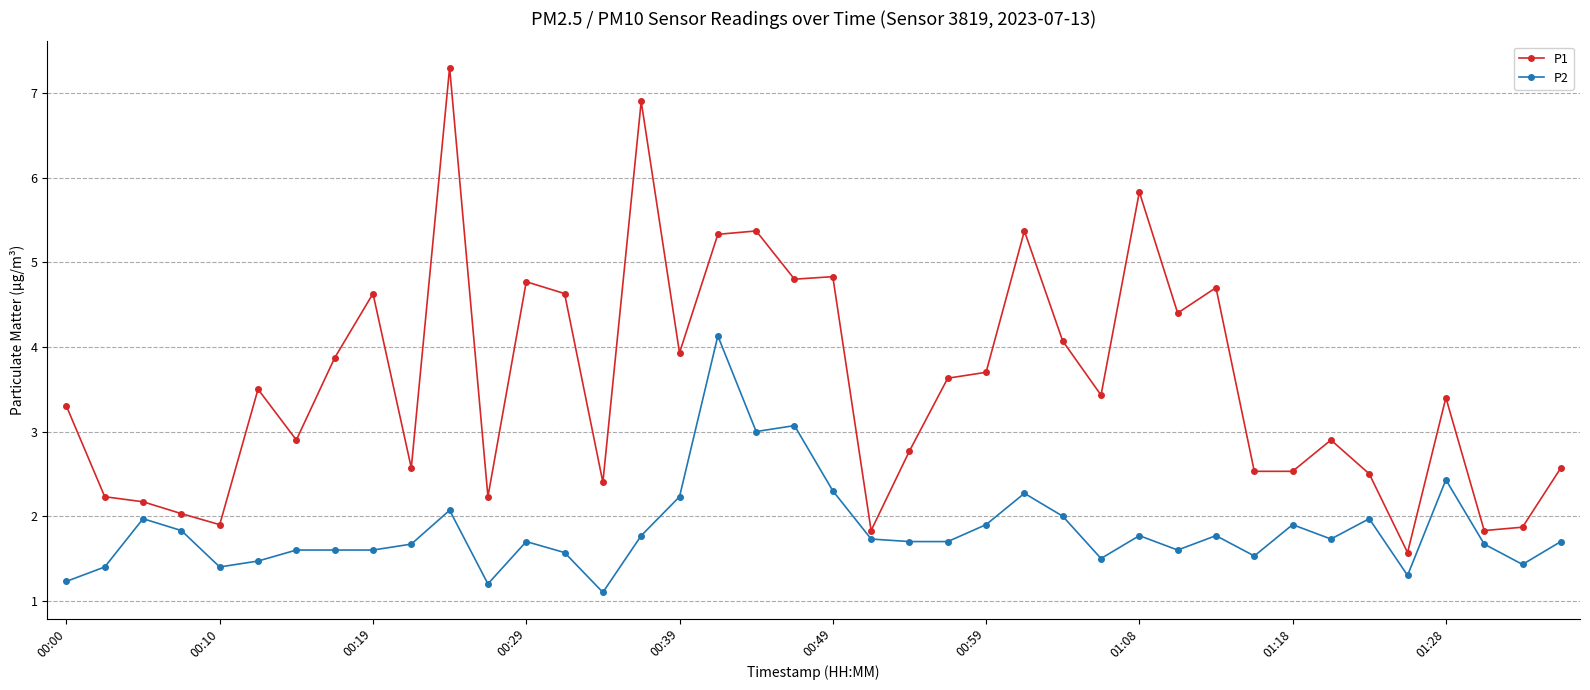

What is the difference between the maximum and second lowest values in the P2 series?

2.9